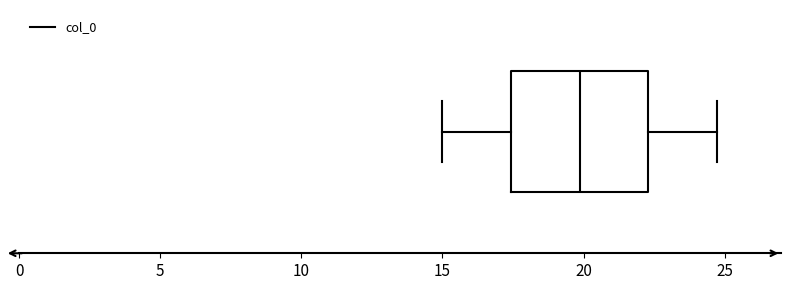

Read this box plot against the x-axis: the position of the median line, the range covered by the box, and the ends of both whiskers. The values are not printed on the chart, so give them approximately, as read against the axis.

median 20.0, box 17.5 to 22.5, whiskers 15.0 to 24.5